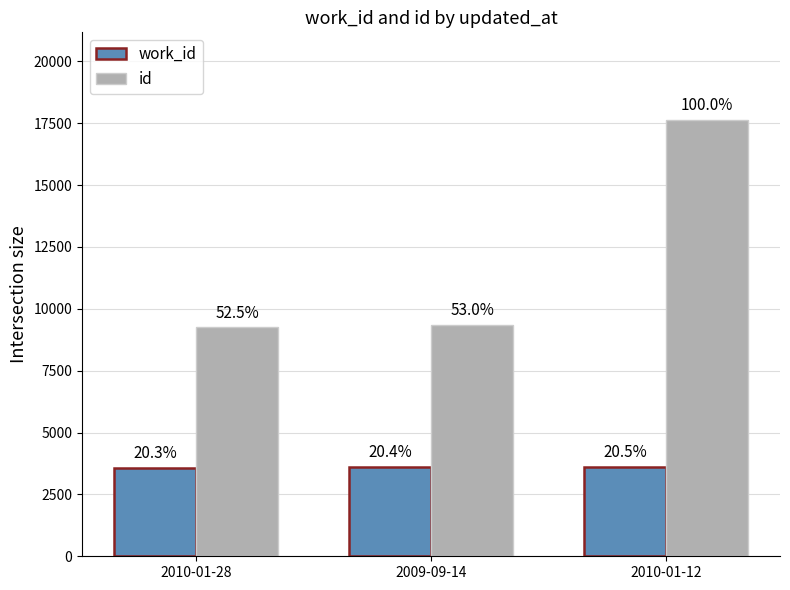

Rank the series at 2009-09-14 from highest to lowest value.

id, work_id